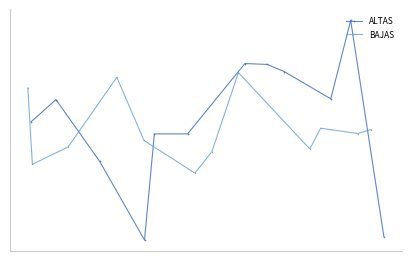

How many times do ALTAS and BAJAS cross each other?

4